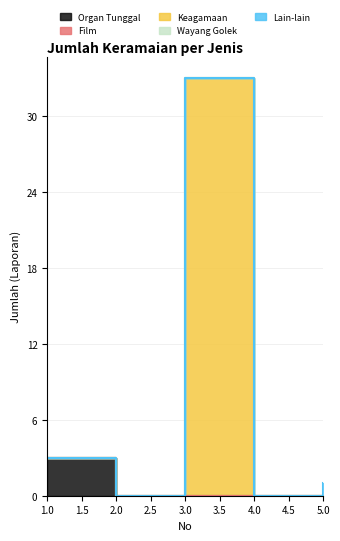

True or false: Lain-lain and Keagamaan cross at least once.

False